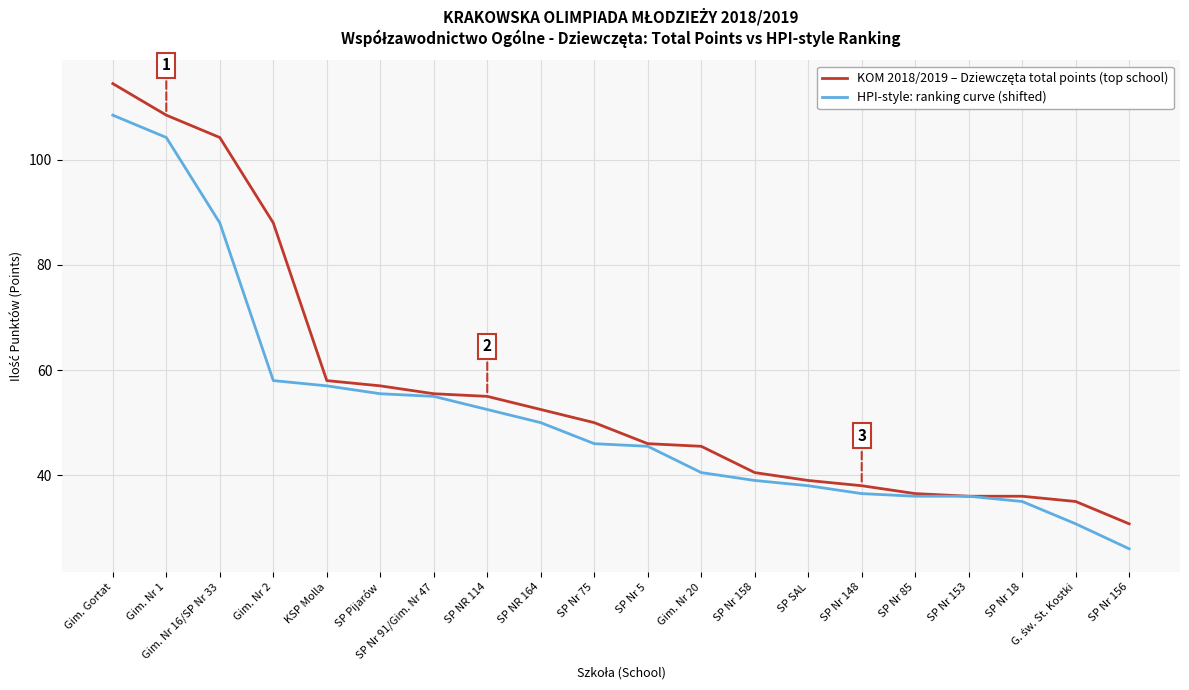

What value does the HPI-style: ranking curve (shifted) series have at SP Nr 156?

26.0